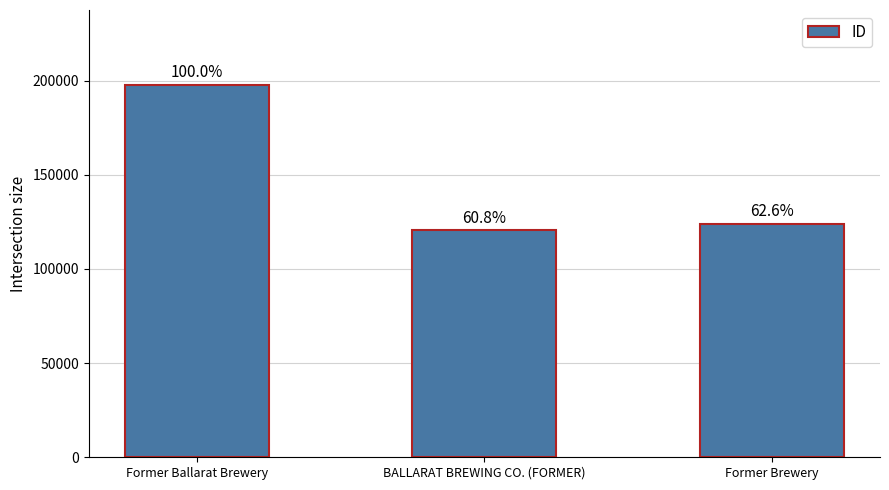

How many bars are there in total?

3